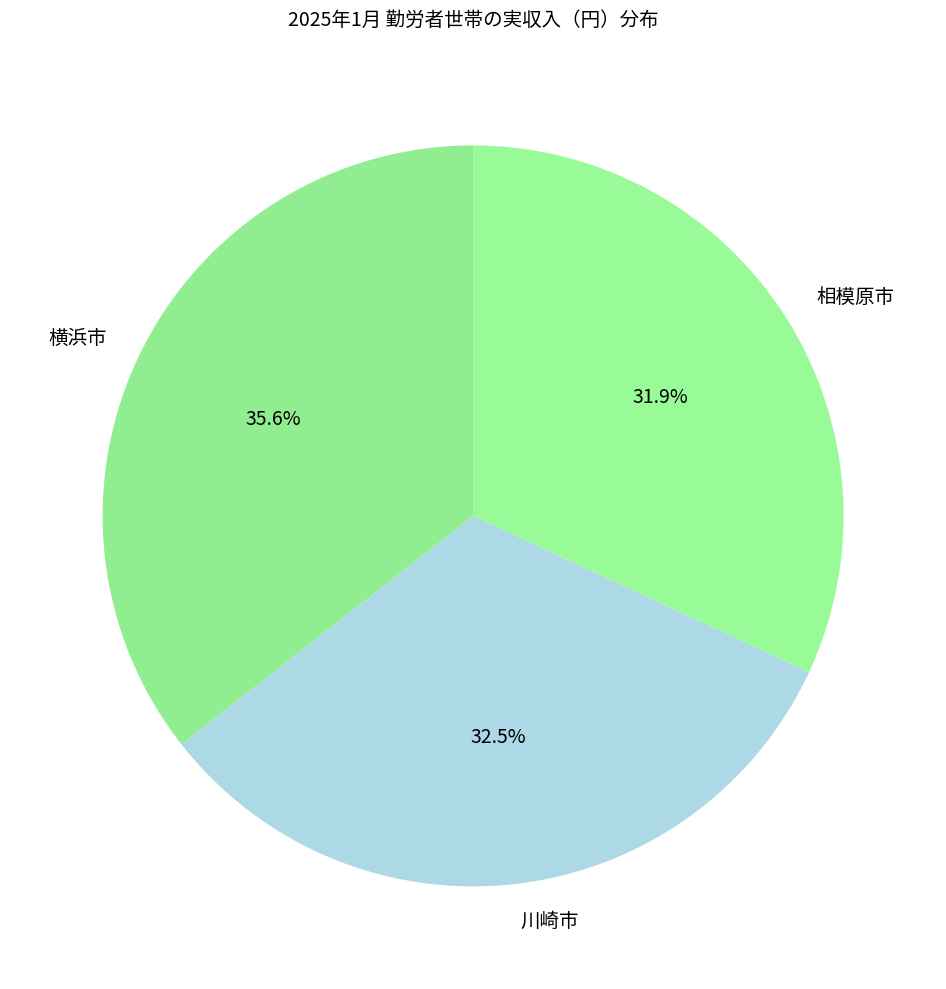

Is it true that 横浜市 is 36% of the pie?

True